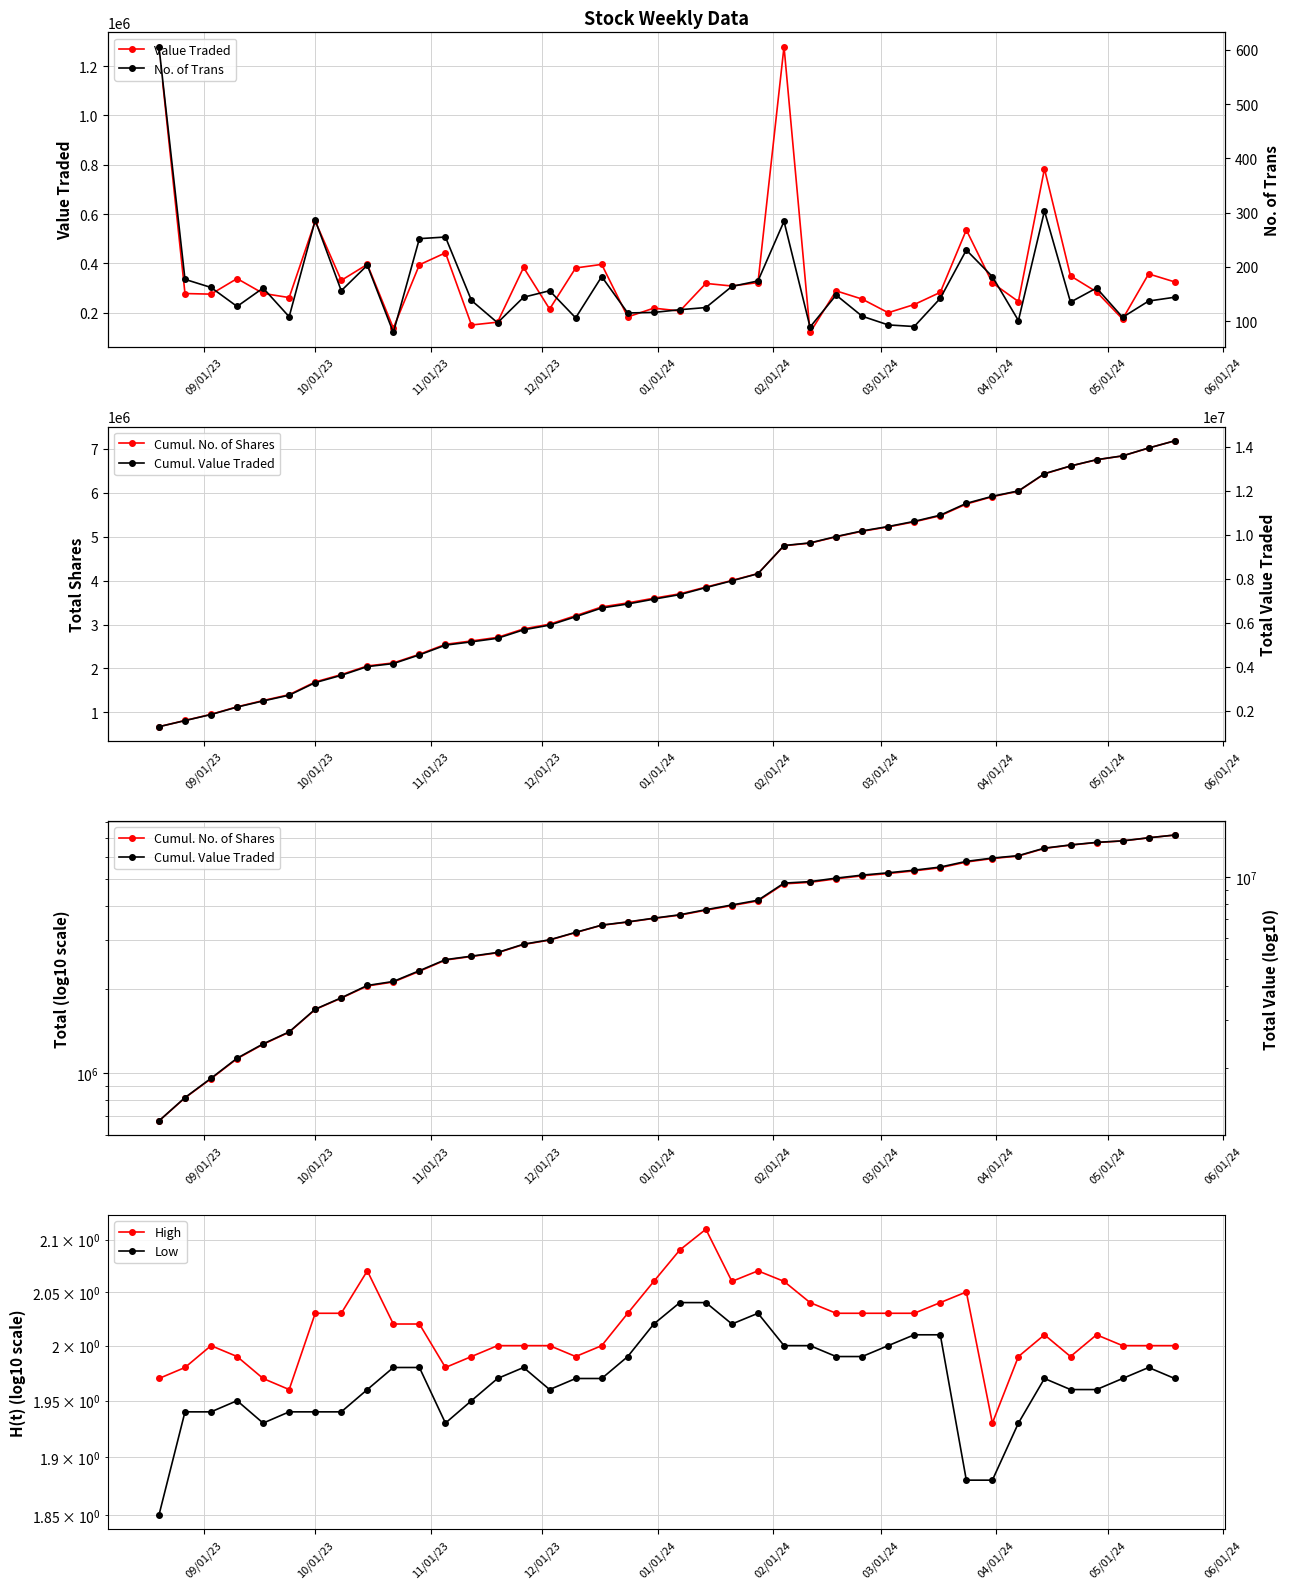

What is the value of the Value Traded point at the 9th from the left?

396007